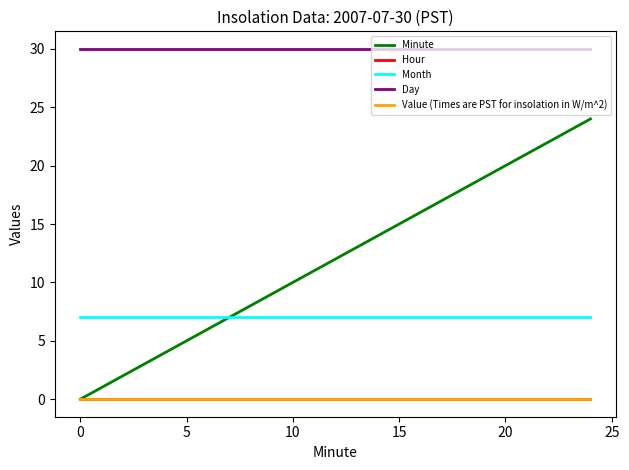

True or false: Hour and Month cross at least once.

False